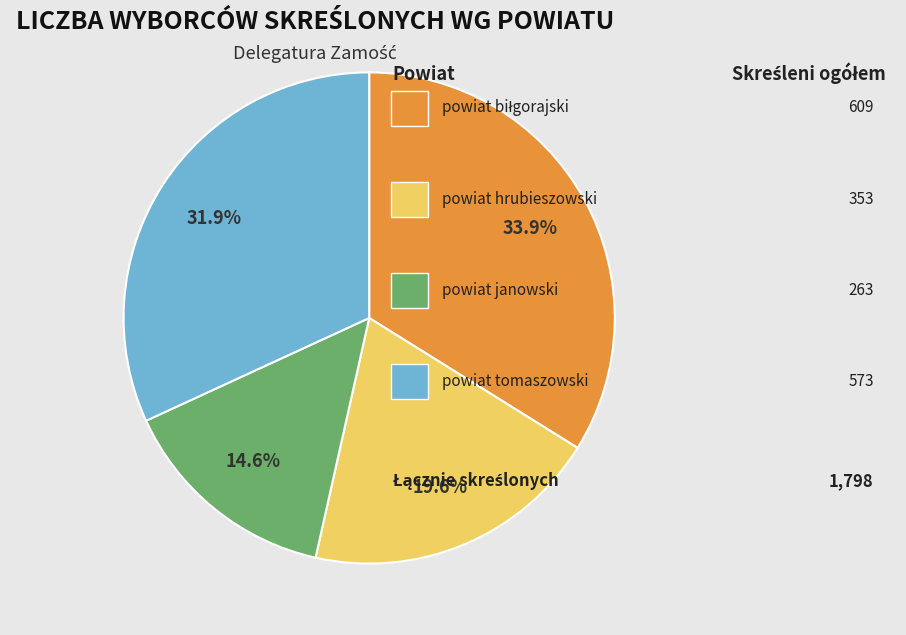

Does any single category account for the majority?

No